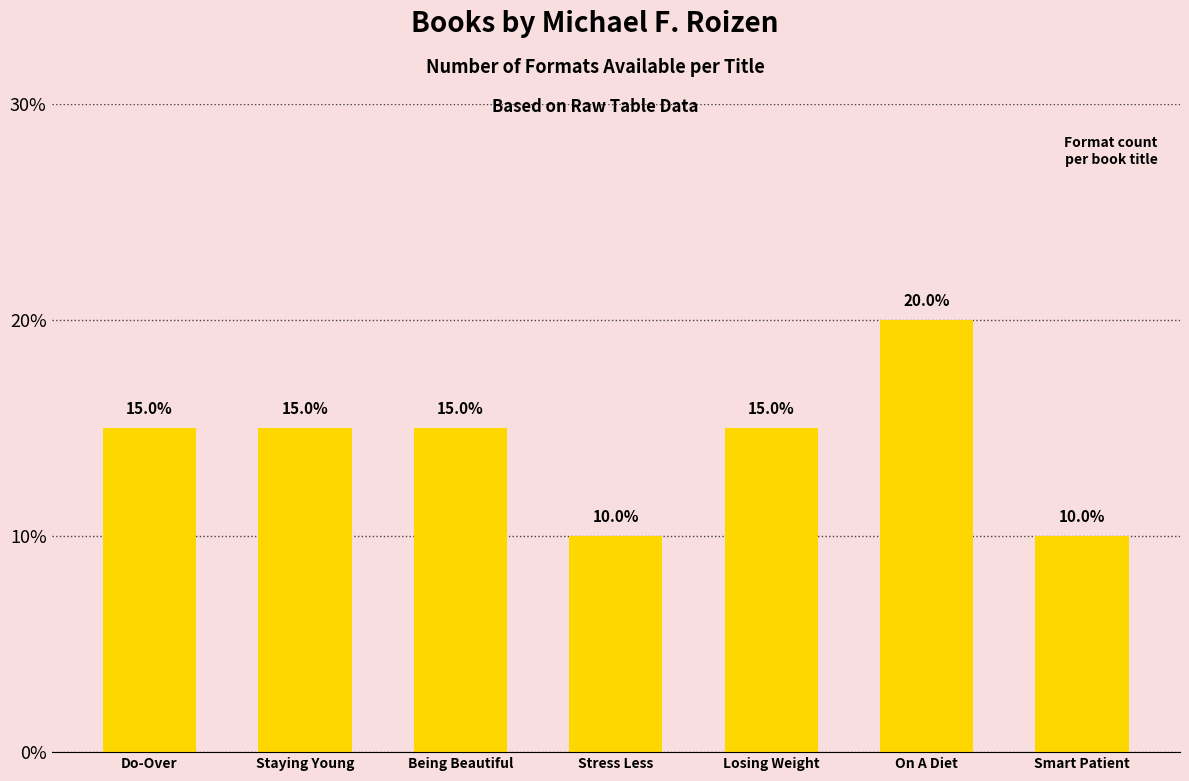

What value does the data have at Smart Patient?

10